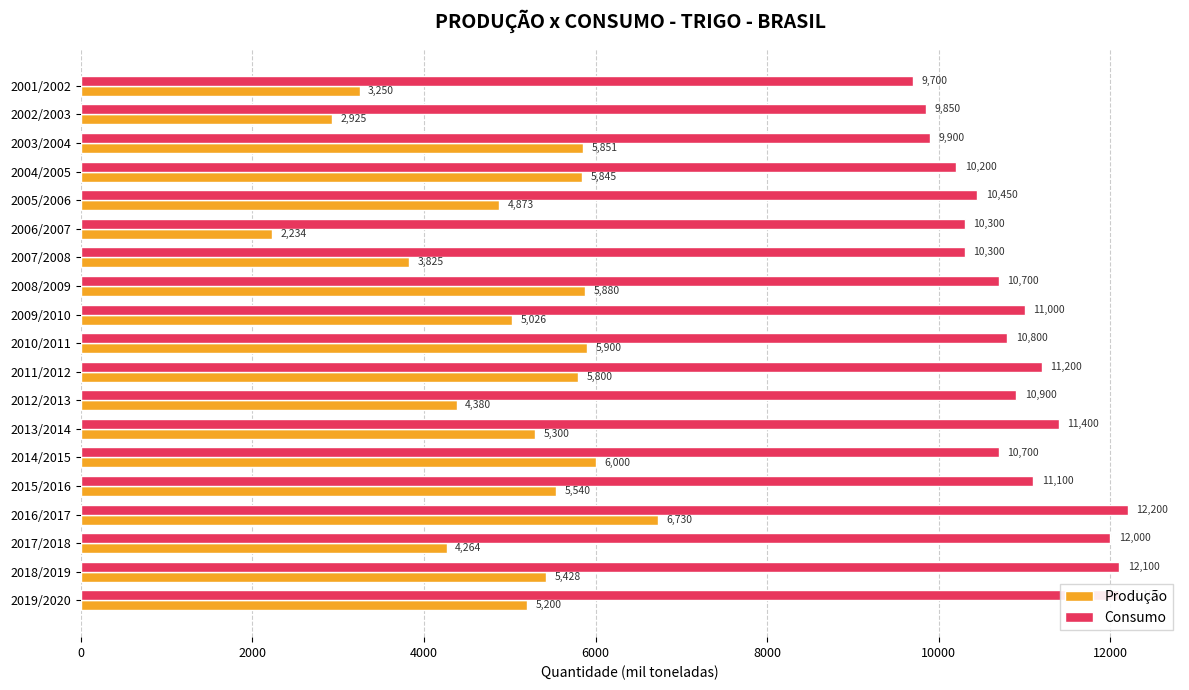

Is it true that Consumo equals 12100 at 2019/2020?

True